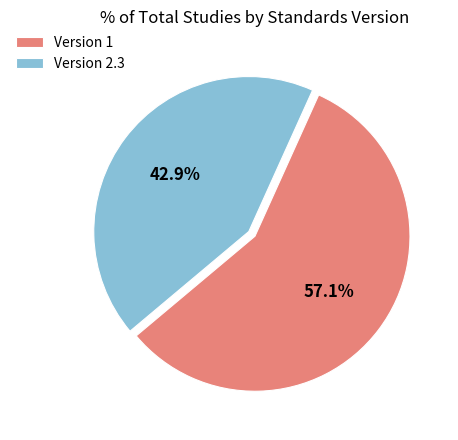

What is the ratio of the value at Version 1 to the value at Version 2.3?

1.3